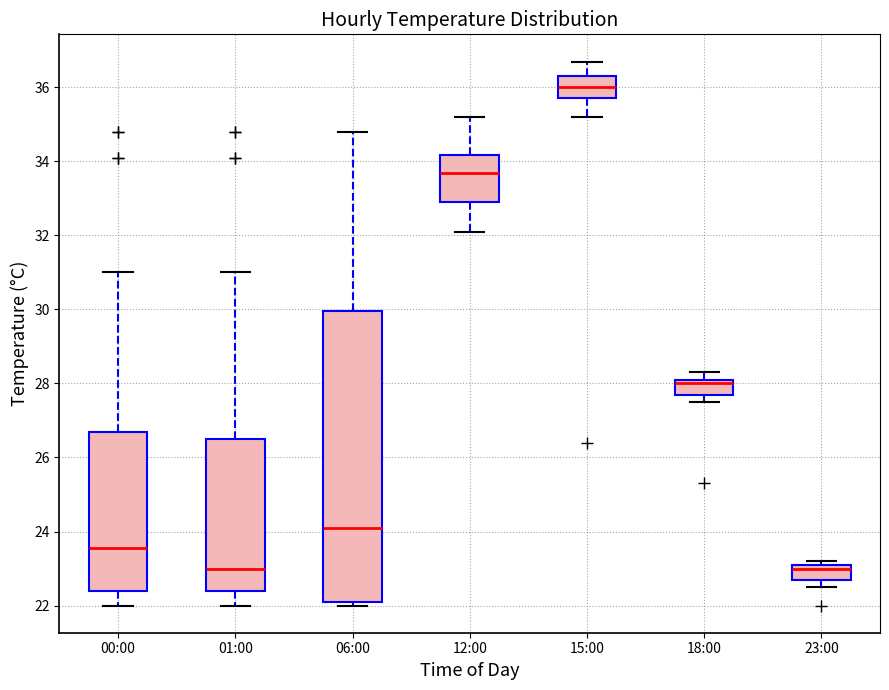

Which box's median line is the highest?

15:00